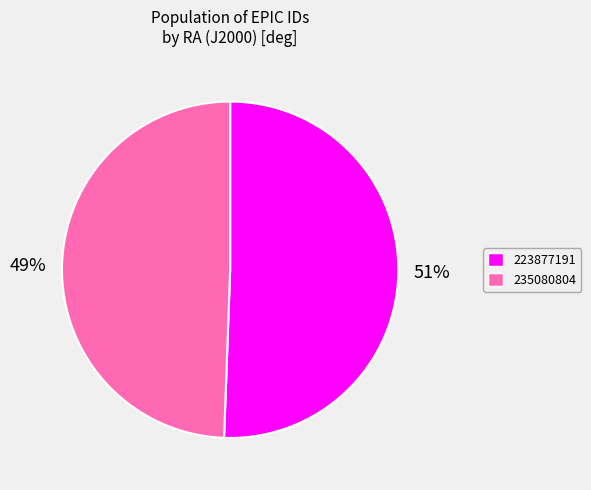

Is it true that 235080804 is 49% of the pie?

True